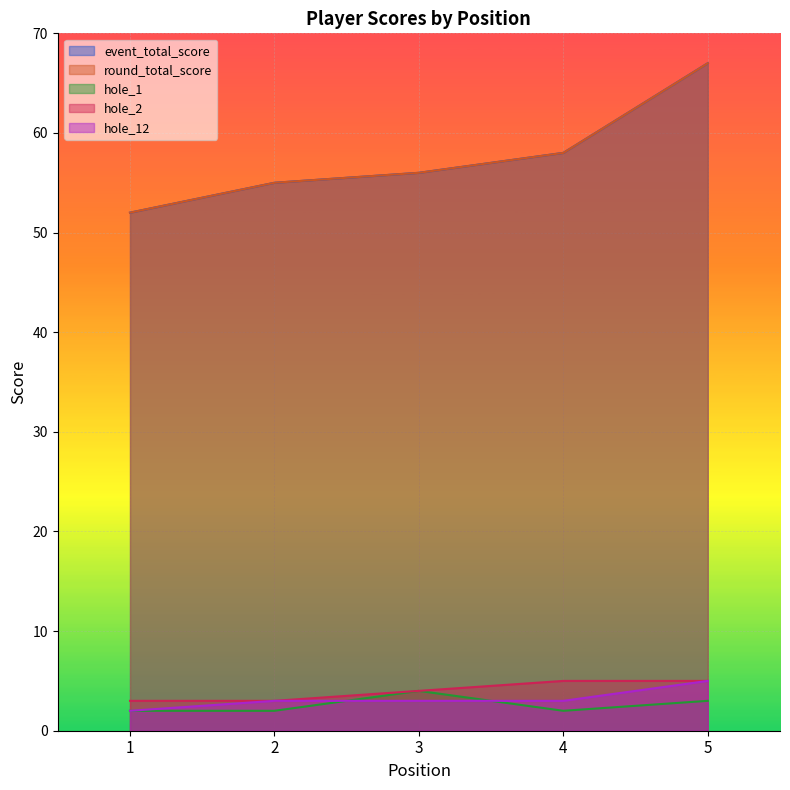

Between 3 and 5, which is larger?

5